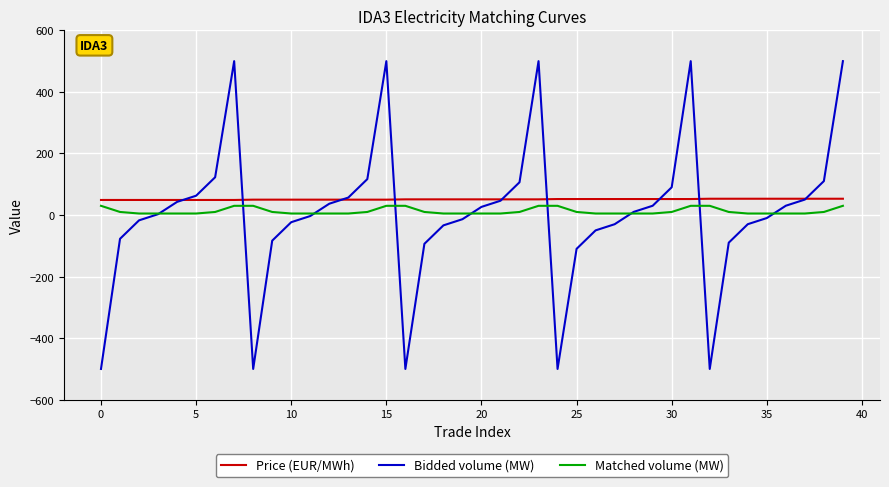

Which series has the largest range (max minus min)?

Bidded volume (MW)